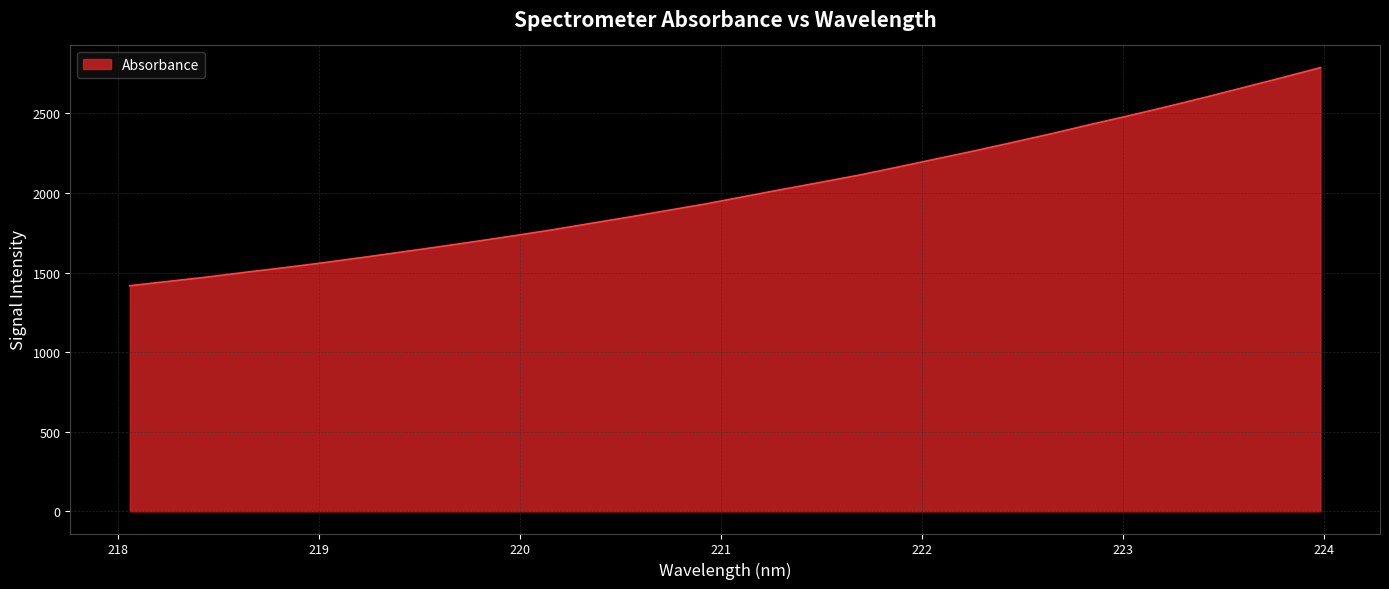

What is the difference between the maximum and minimum values?

1370.3